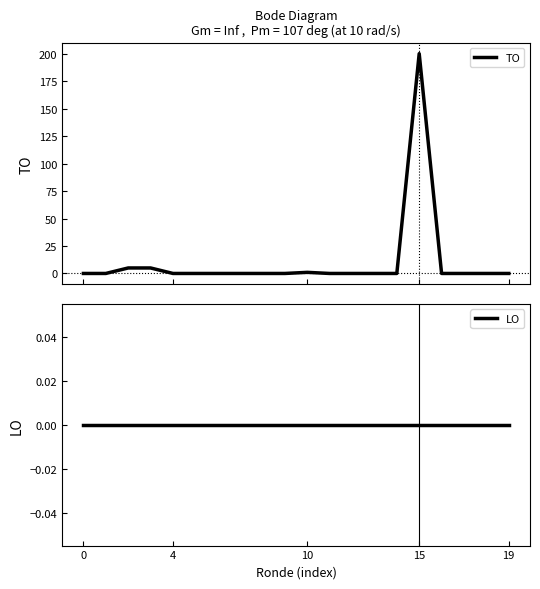

Which series changed the most between 5 and 9?

TO